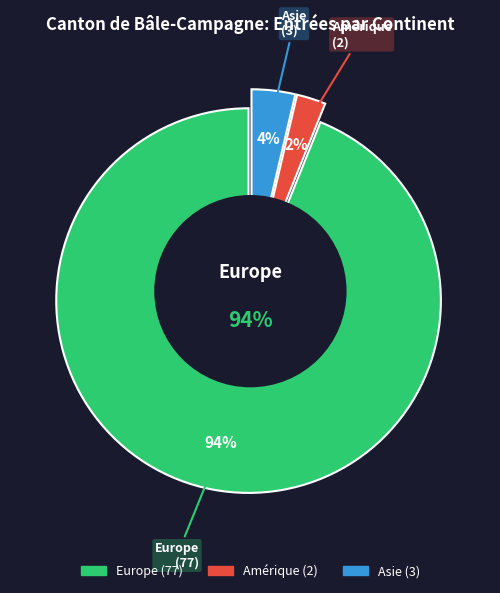

To the nearest percent, what is the combined percentage of Amérique and Afrique?

2%